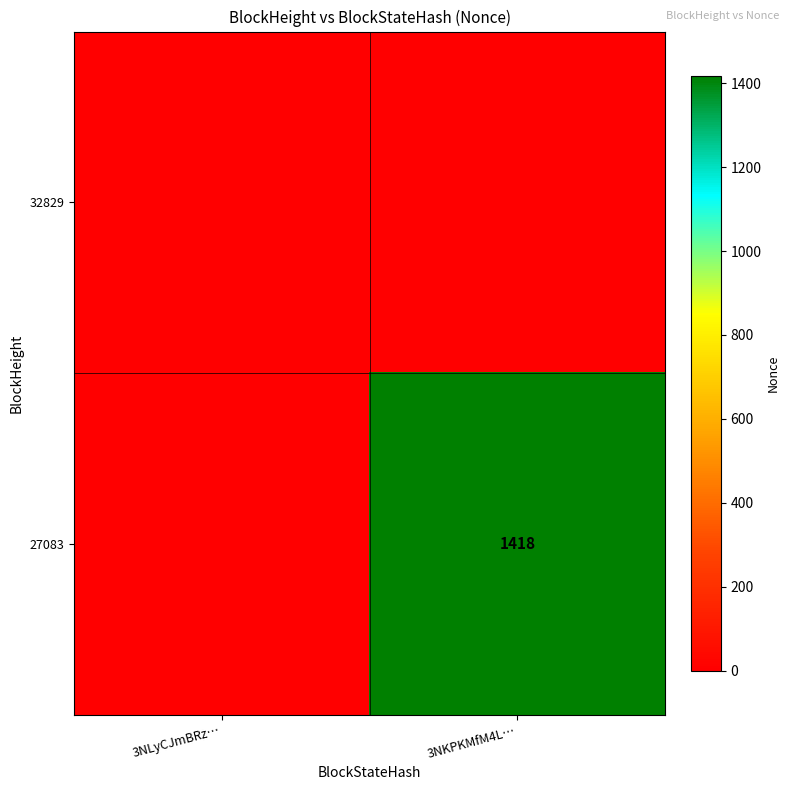

Between 3NKPKMfM4L… and 3NLyCJmBRz…, which is larger?

3NKPKMfM4L…